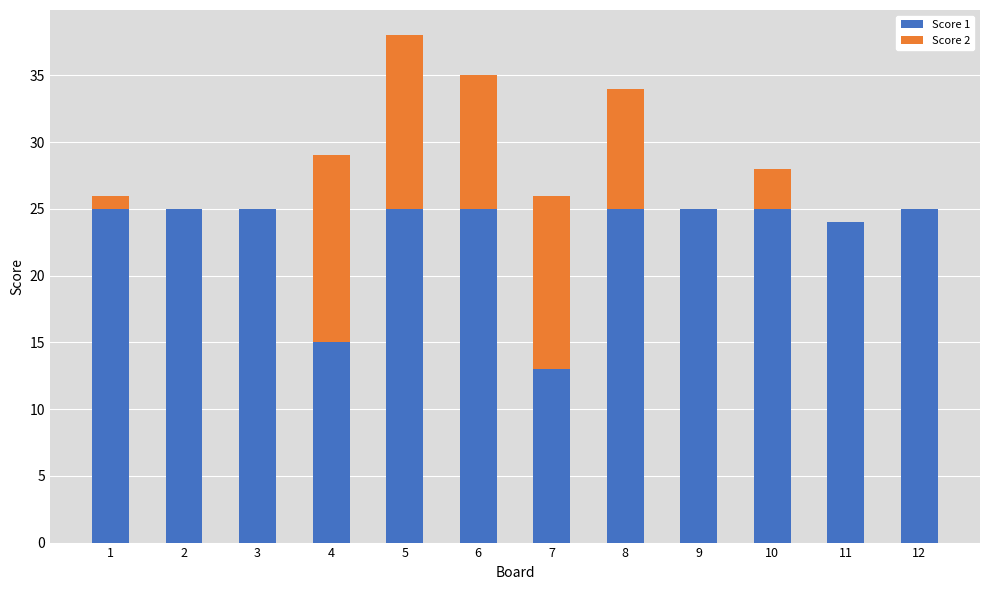

Reading left to right, what are the values for Score 1?

1=25	2=25	3=25	4=15	5=25	6=25	7=13	8=25	9=25	10=25	11=24	12=25